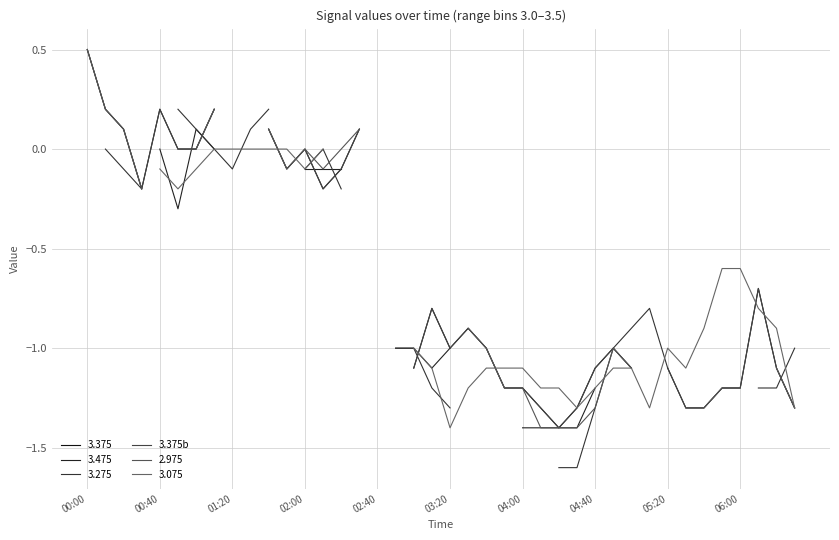

How many points are higher than both their immediate neighbors (excluding endpoints)?

1